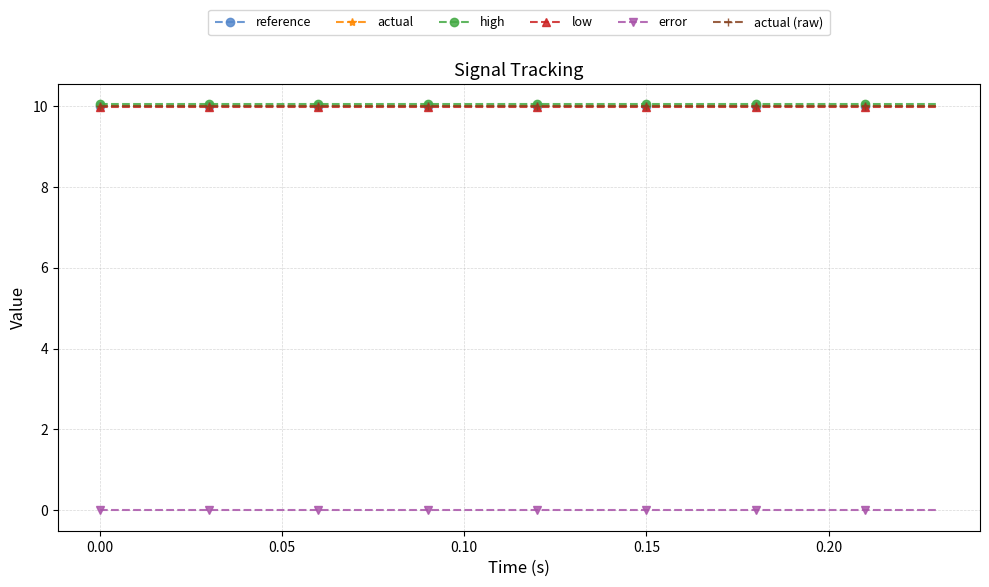

Does the chart have visible grid lines?

Yes